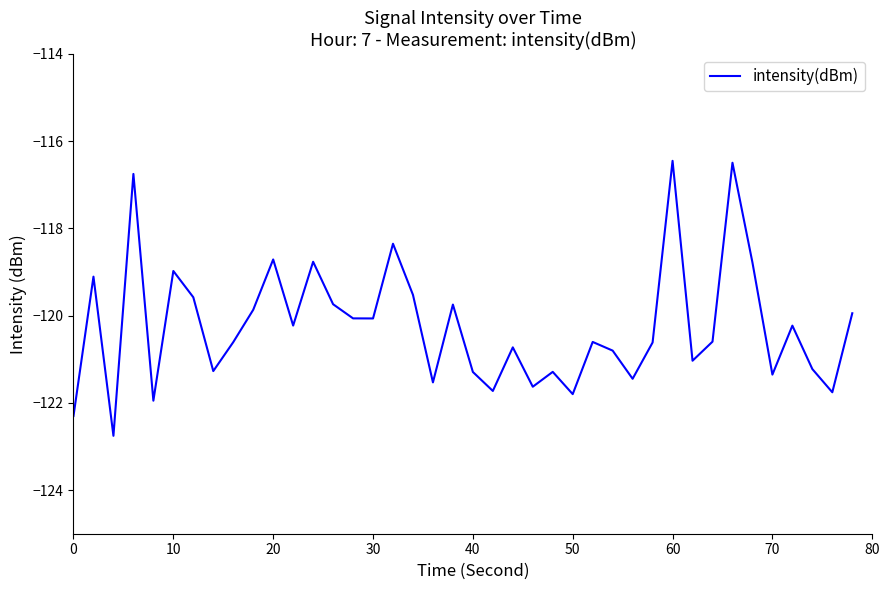

What is the difference between the maximum and minimum values?

6.3